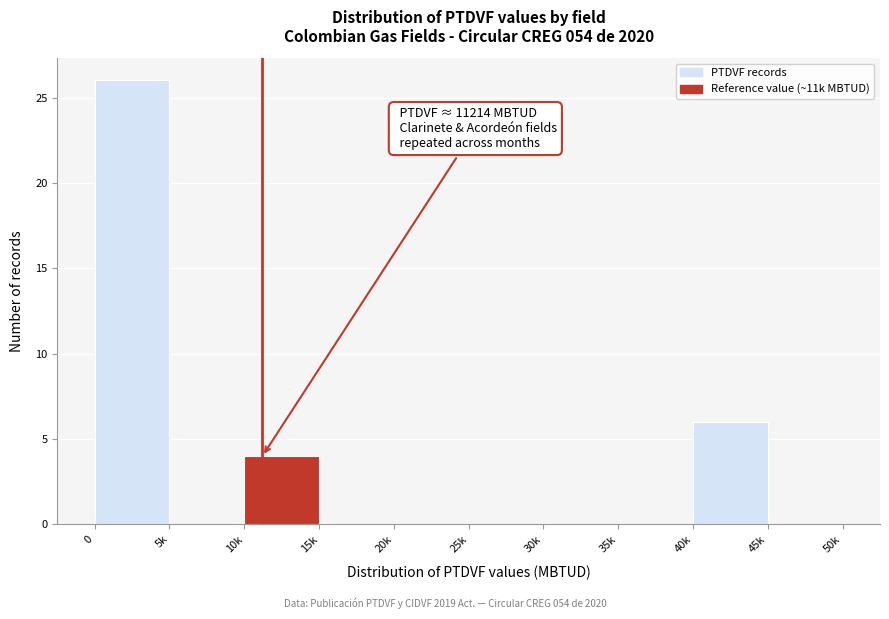

Reading left to right, transcribe all the data shown in this chart.

0=26	5k=0	10k=4	15k=0	20k=0	25k=0	30k=0	35k=0	40k=6	45k=0